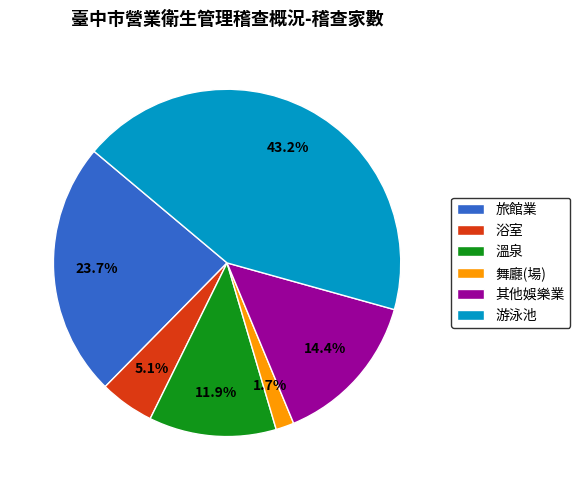

Which has a higher value, 舞廳(場) or 溫泉?

溫泉